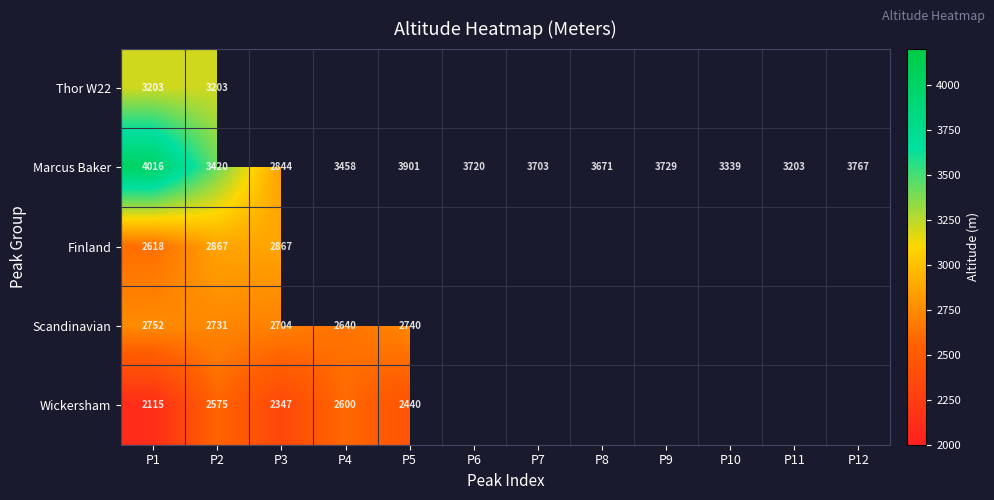

What is the minimum value for Marcus Baker?

2844